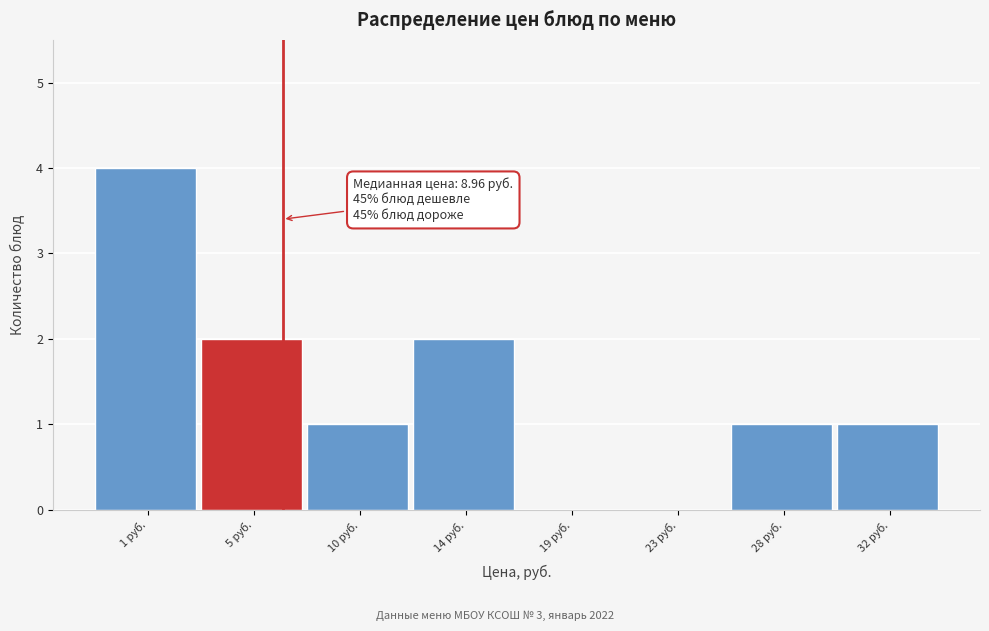

Reading right to left, transcribe all the data shown in this chart.

32 руб.=1	28 руб.=1	23 руб.=0	19 руб.=0	14 руб.=2	10 руб.=1	5 руб.=2	1 руб.=4